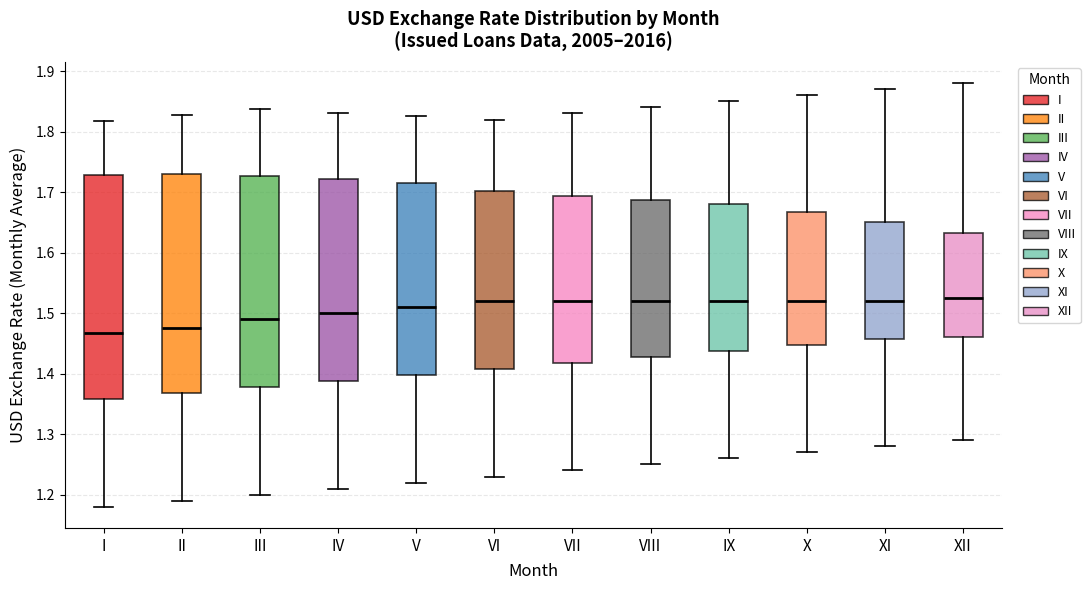

Where does the median line of the box for II sit on the y-axis? The values are not printed on the chart, so give them approximately, as read against the axis.

1.48